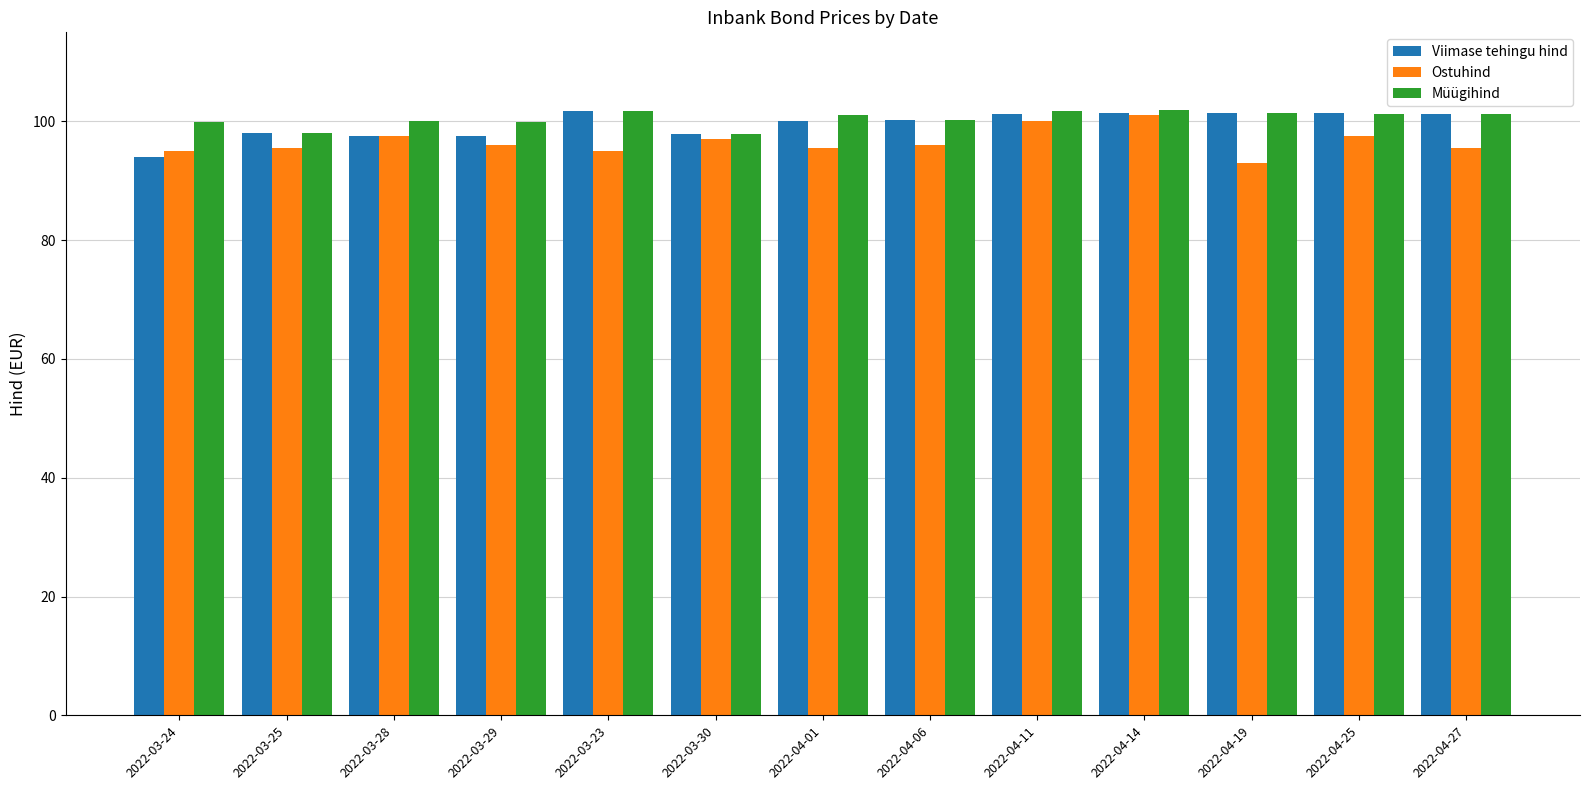

The Viimase tehingu hind series shows 128.0 at 2022-03-30. True or false?

False